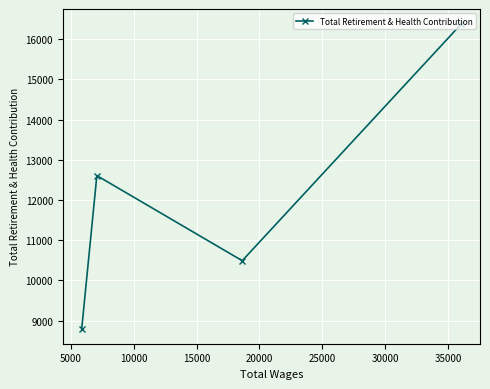

What is the sum of all values?

48269